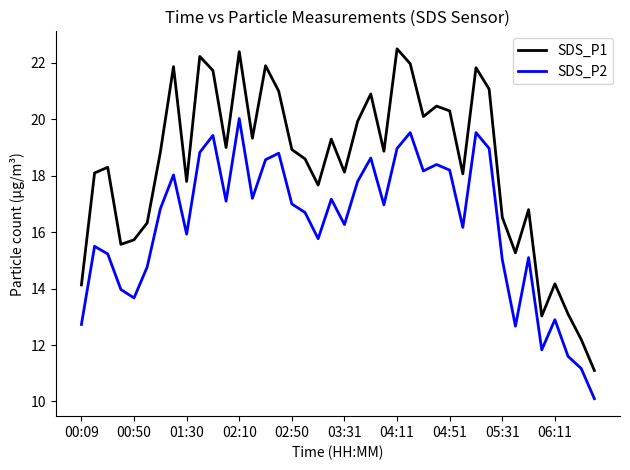

True or false: SDS_P1 and SDS_P2 cross at least once.

False